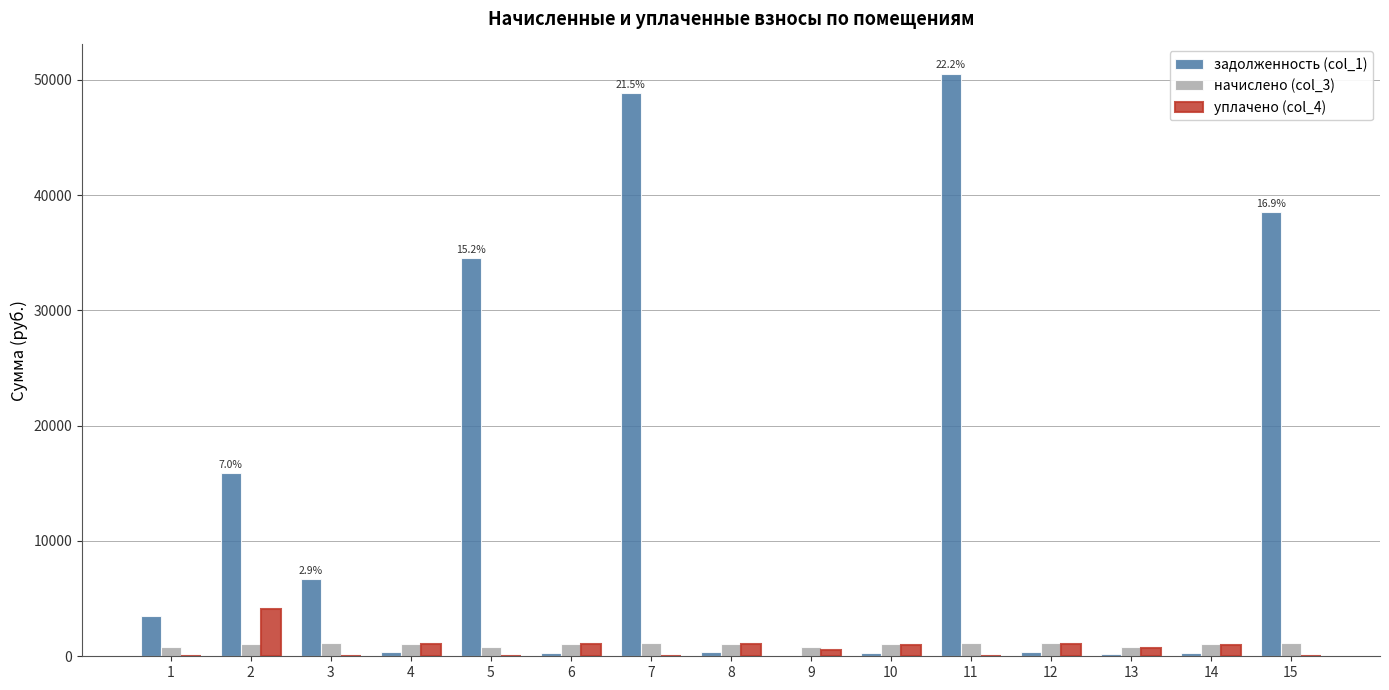

What is the total value across all series at 12?

2548.7